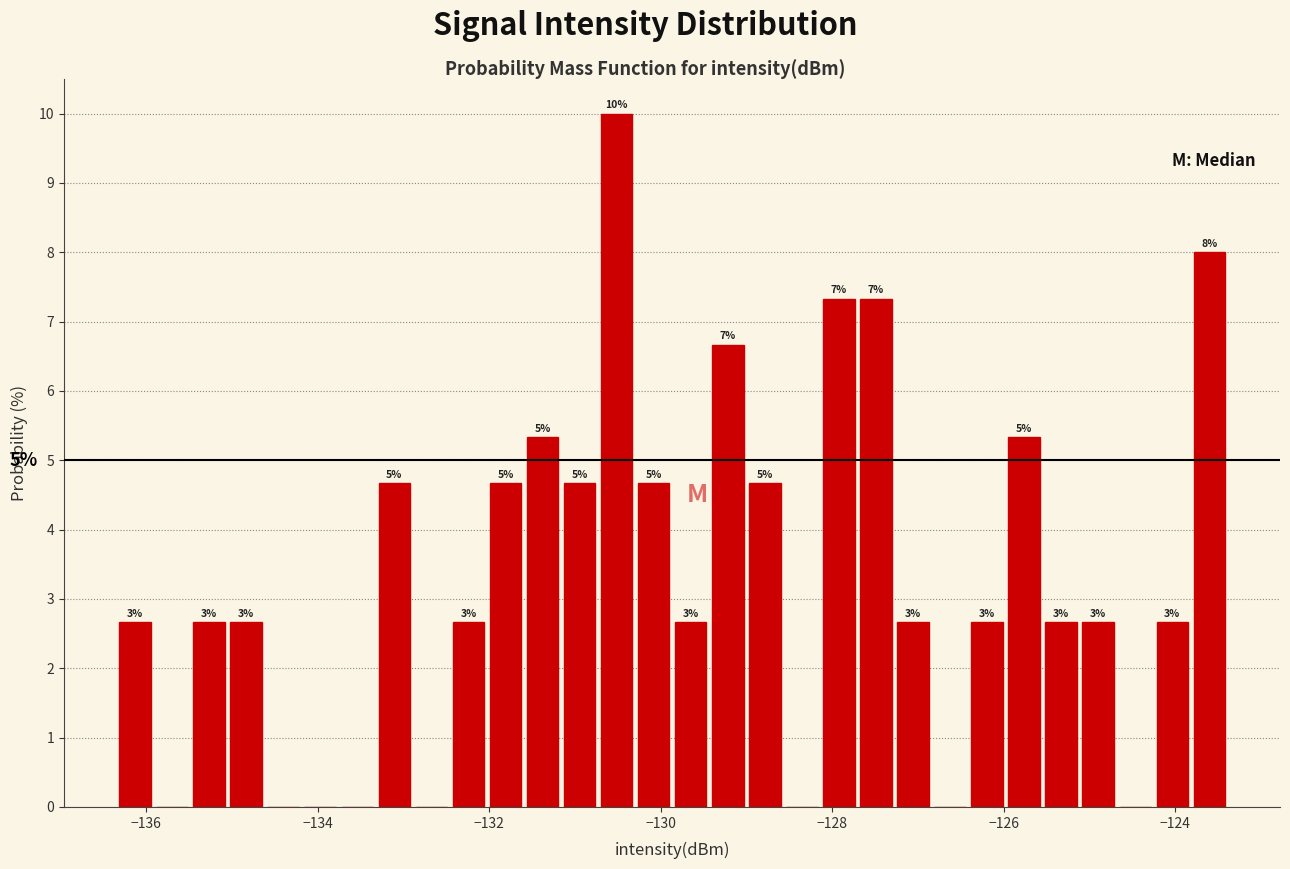

Read against the x-axis, roughly where is the centre of the tallest bar?

-130.6